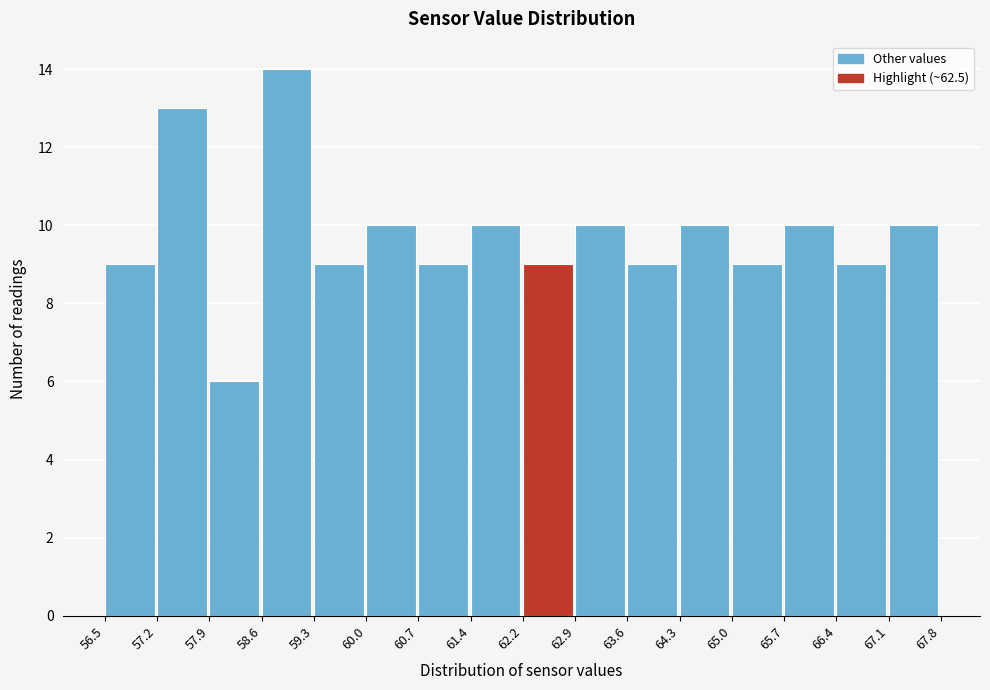

Reading left to right, list every bar in this chart as the range it spans on the x-axis followed by its height. The values are not printed on the chart, so give them approximately, as read against the axis.

56.5 to 57.2: 9
57.2 to 57.9: 13
57.9 to 58.6: 6
58.6 to 59.3: 14
59.3 to 60.0: 9
60.0 to 60.7: 10
60.7 to 61.4: 9
61.4 to 62.2: 10
62.2 to 62.9: 9
62.9 to 63.6: 10
63.6 to 64.3: 9
64.3 to 65.0: 10
65.0 to 65.7: 9
65.7 to 66.4: 10
66.4 to 67.1: 9
67.1 to 67.8: 10